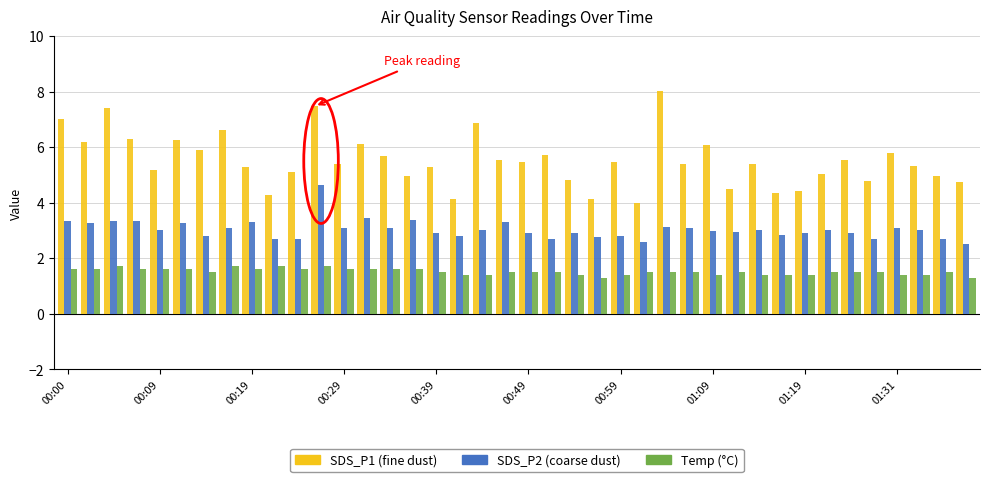

What is the greatest value displayed?

8.0